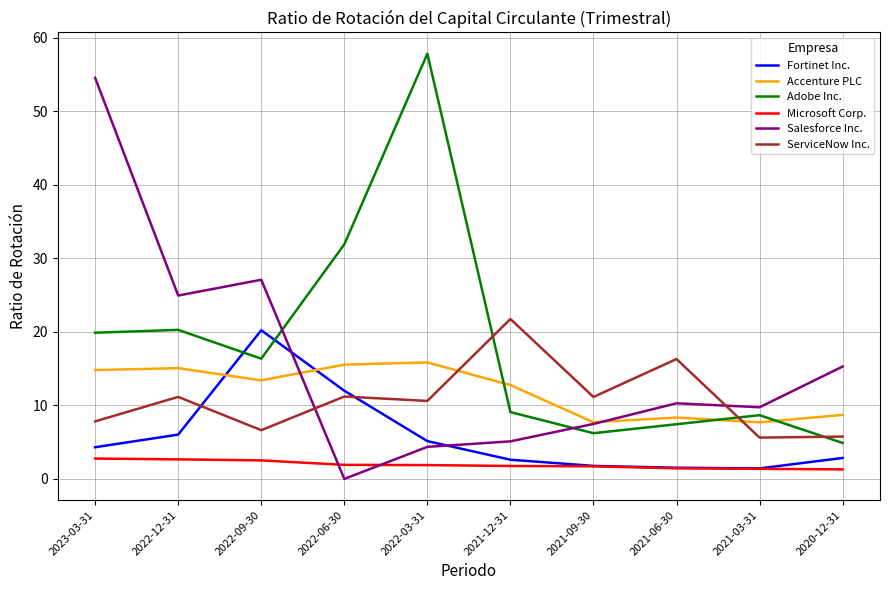

What is the difference between the second highest and minimum values in the ServiceNow Inc. series?

10.7